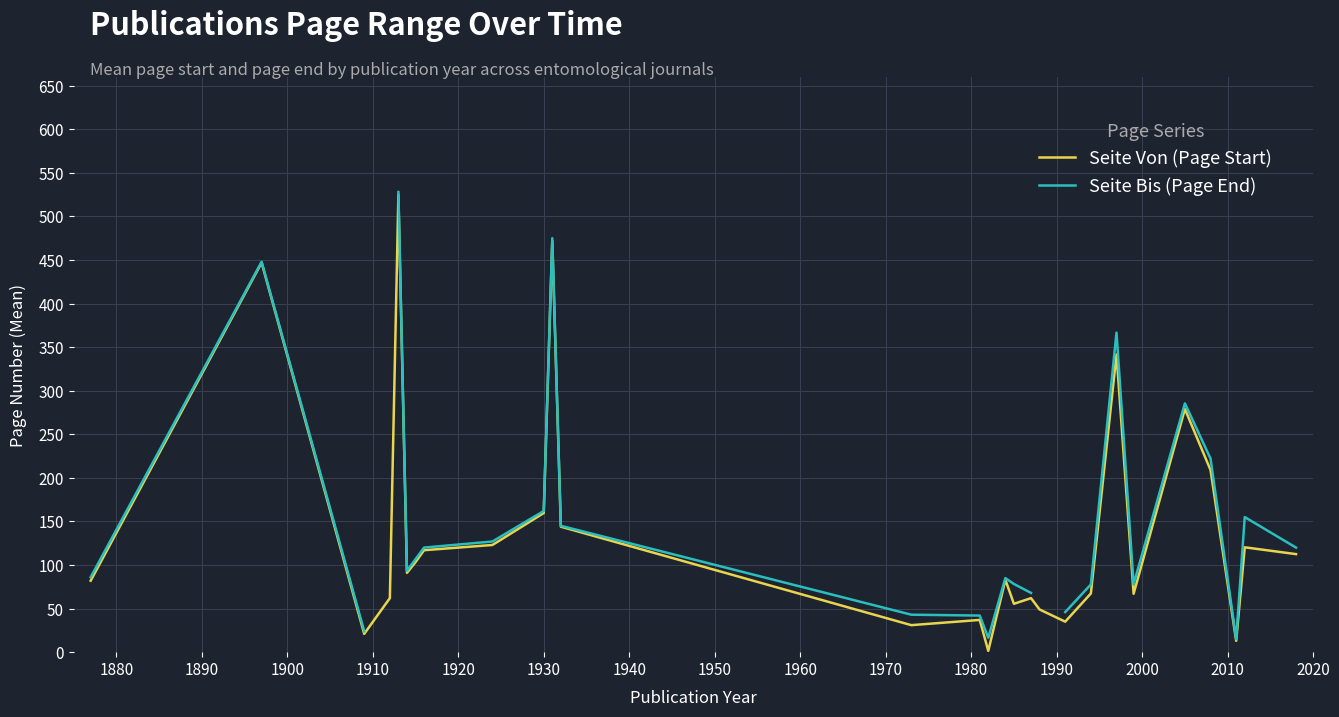

What is the spread (max minus min) of values at 1980?

1.0